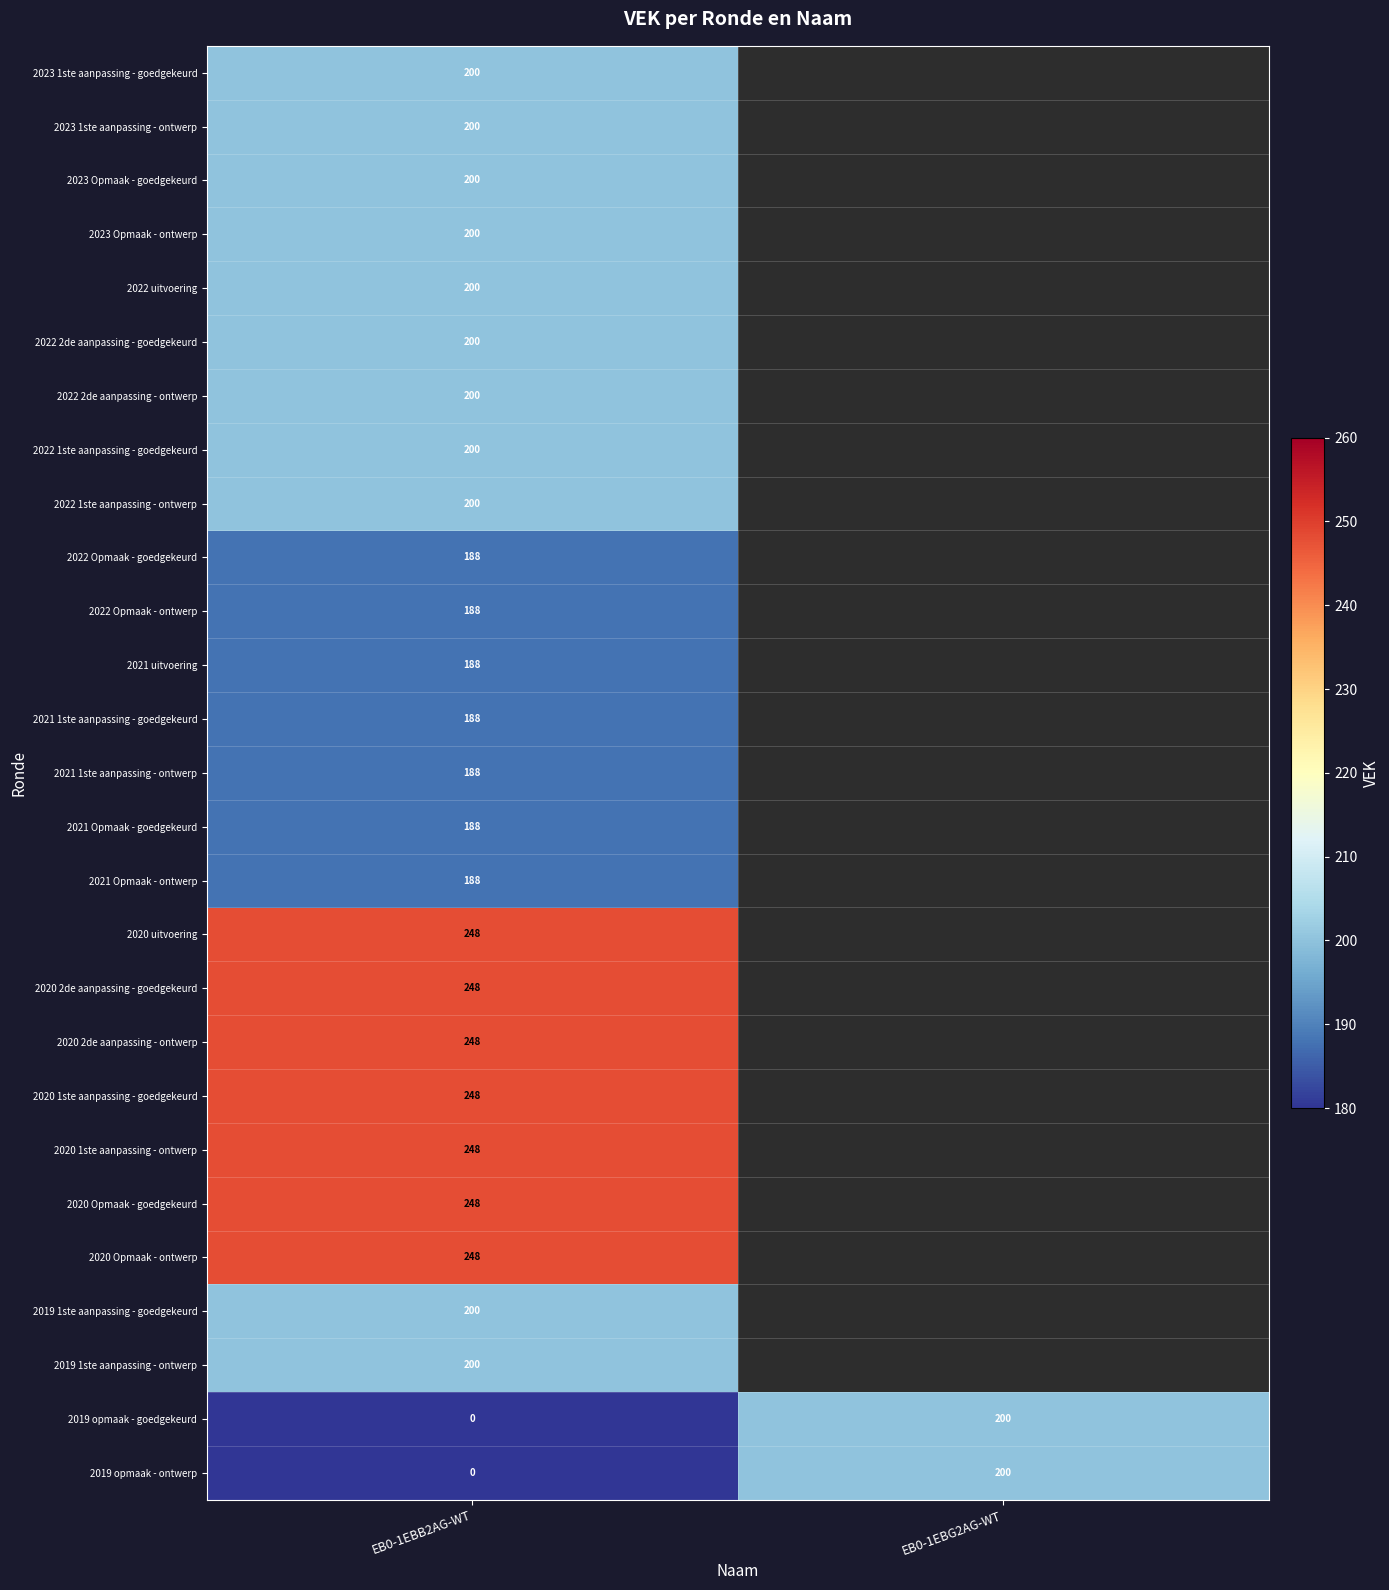

Between EB0-1EBG2AG-WT and EB0-1EBB2AG-WT, which is larger?

EB0-1EBB2AG-WT